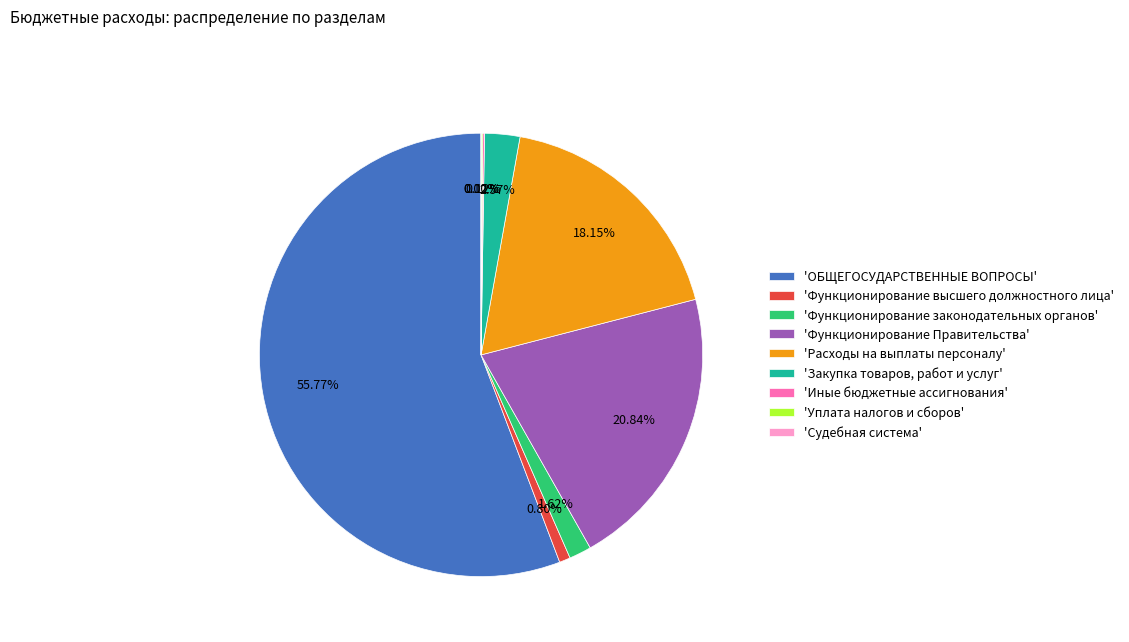

What is the ratio of the value at 'Расходы на выплаты персоналу' to the value at 'Функционирование высшего должностного лица'?

22.6